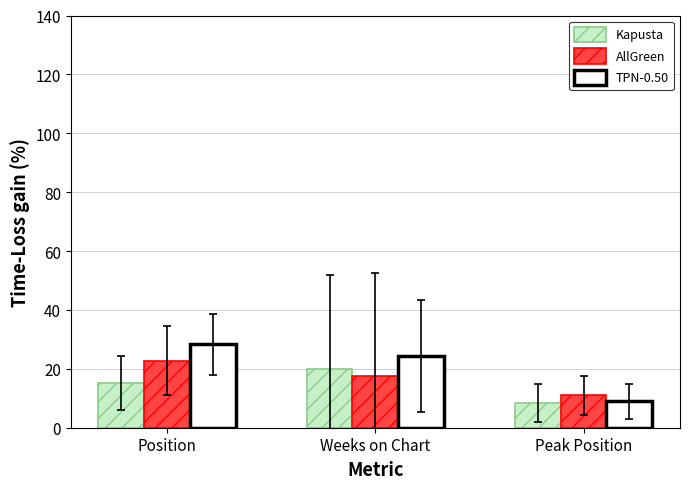

At which label is TPN-0.50 closest to 18?

Weeks on Chart